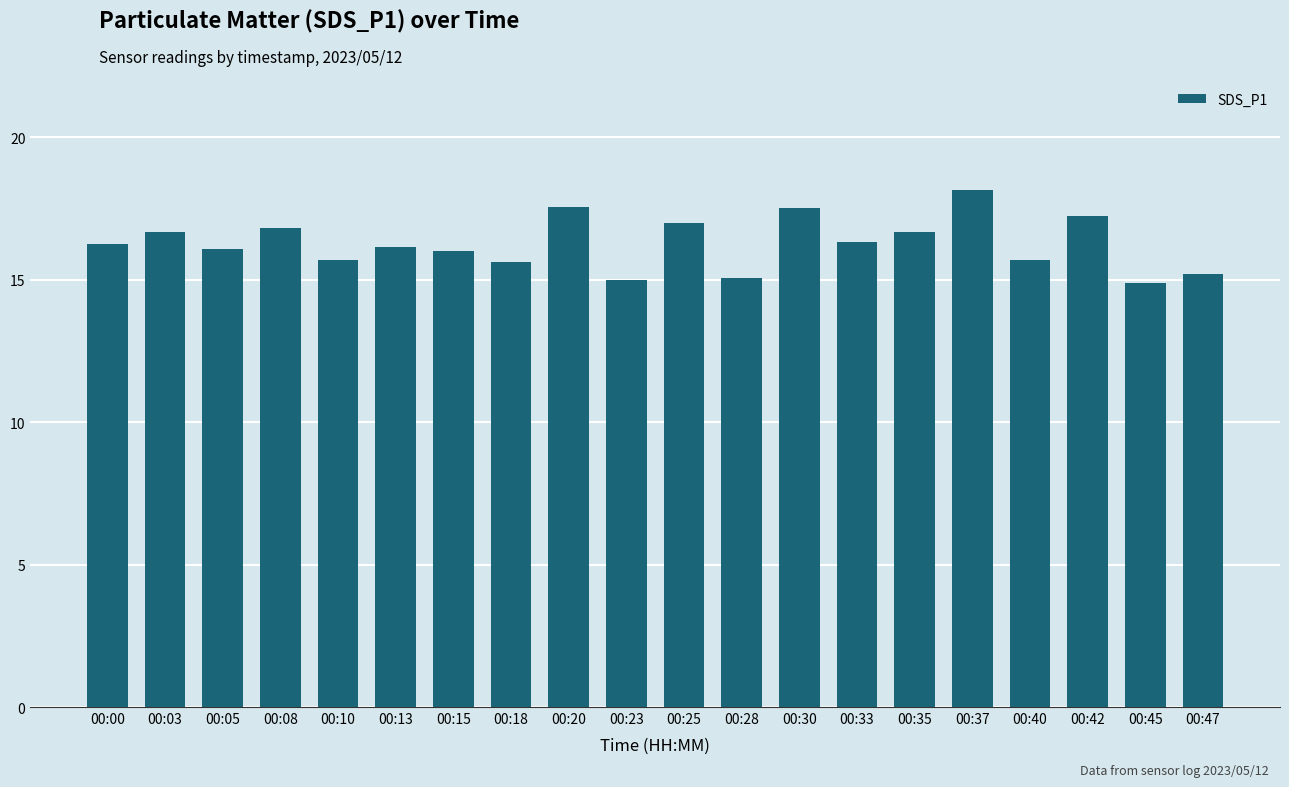

What is the ratio of the value at 00:42 to the value at 00:05?

1.1